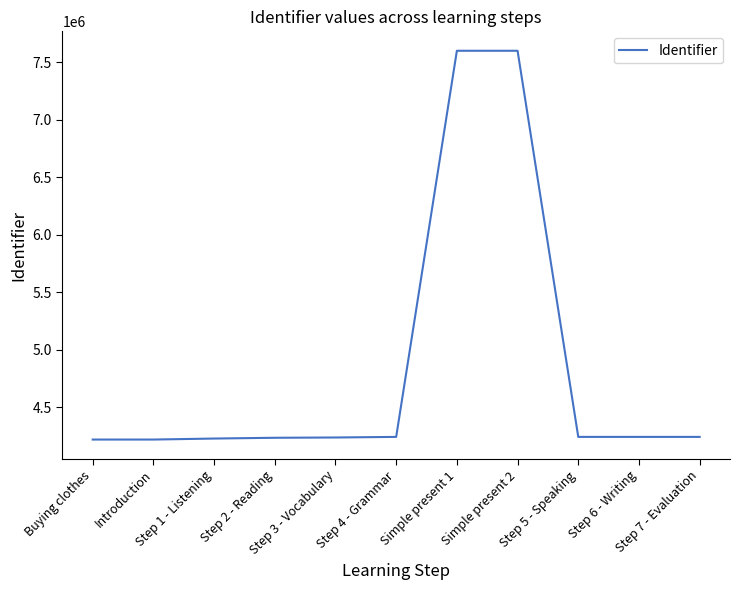

What is the smallest value displayed?

4219053